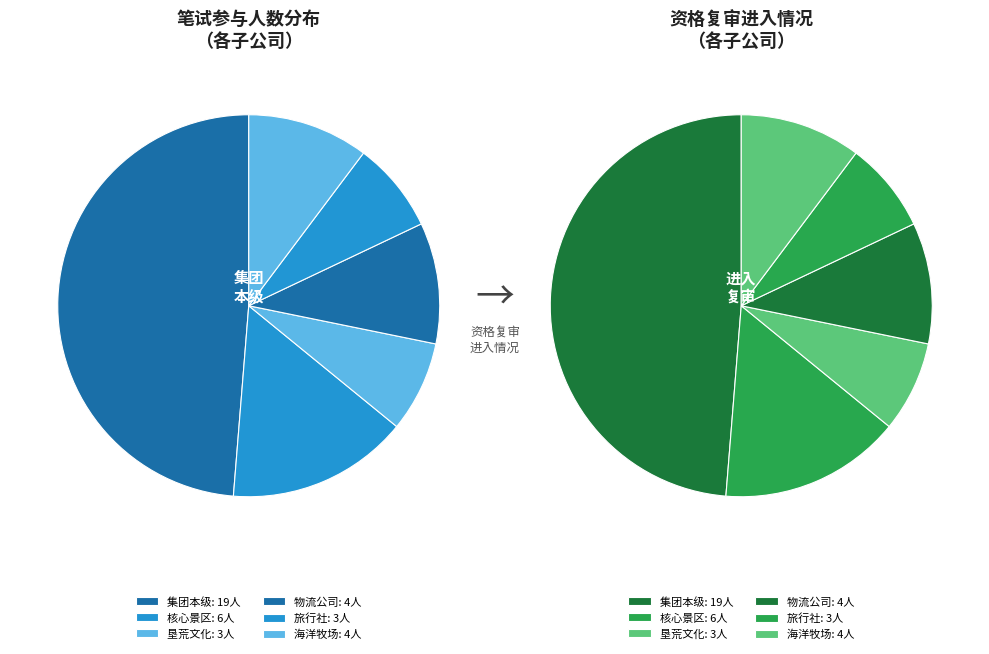

To the nearest percent, what is the difference between the 台州大陈岛青垦海洋牧场有限公司（竞） and 浙江大陈岛开发建设集团有限公司（本级） slice percentages?

38%